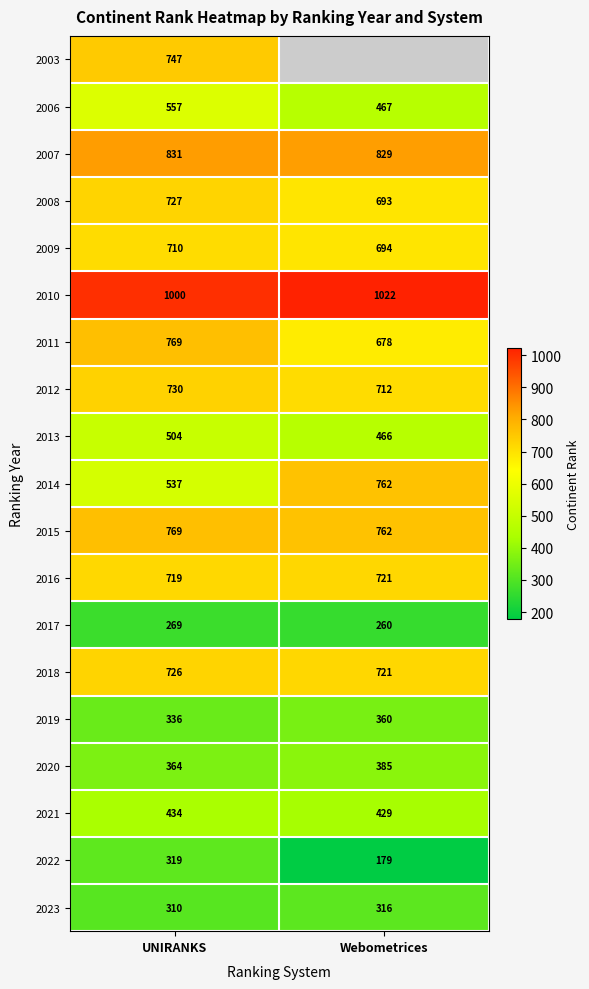

Is the value of 2021 at UNIRANKS greater than the value of 2008 at Webometrices?

No